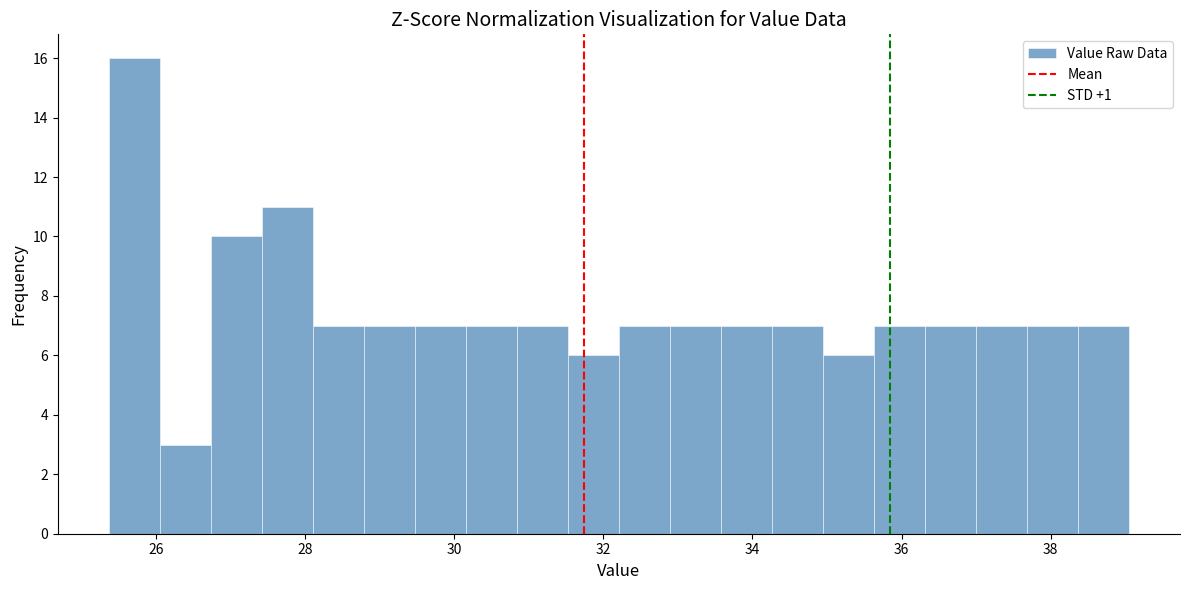

Read against the x-axis, roughly where is the centre of the tallest bar?

25.8